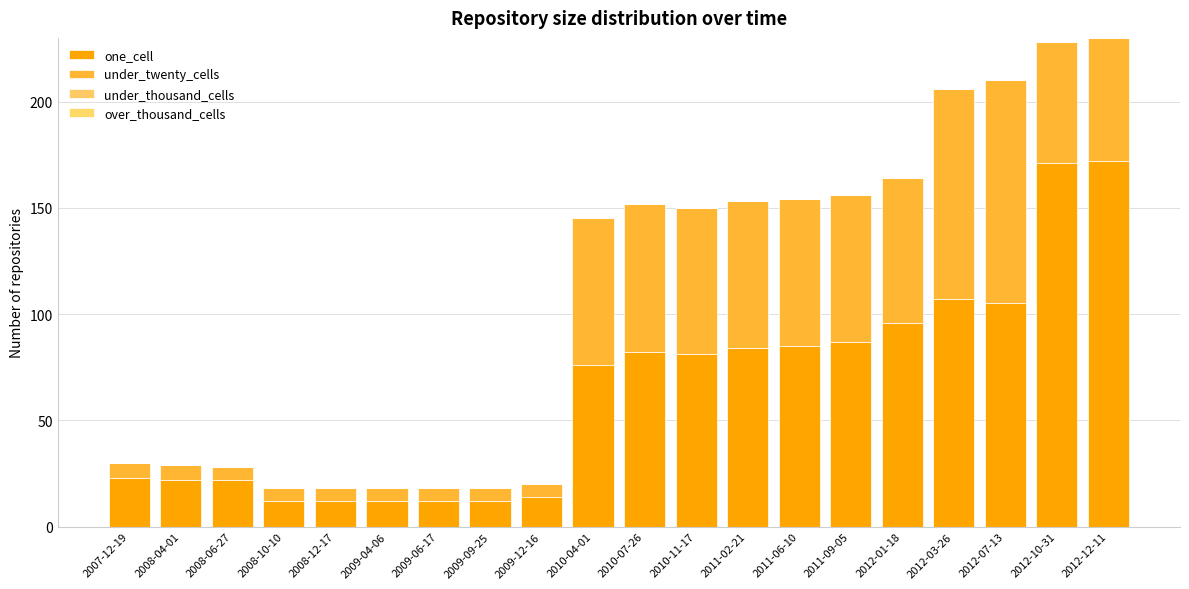

What is the label of the 9th bar from the left?

2009-12-16